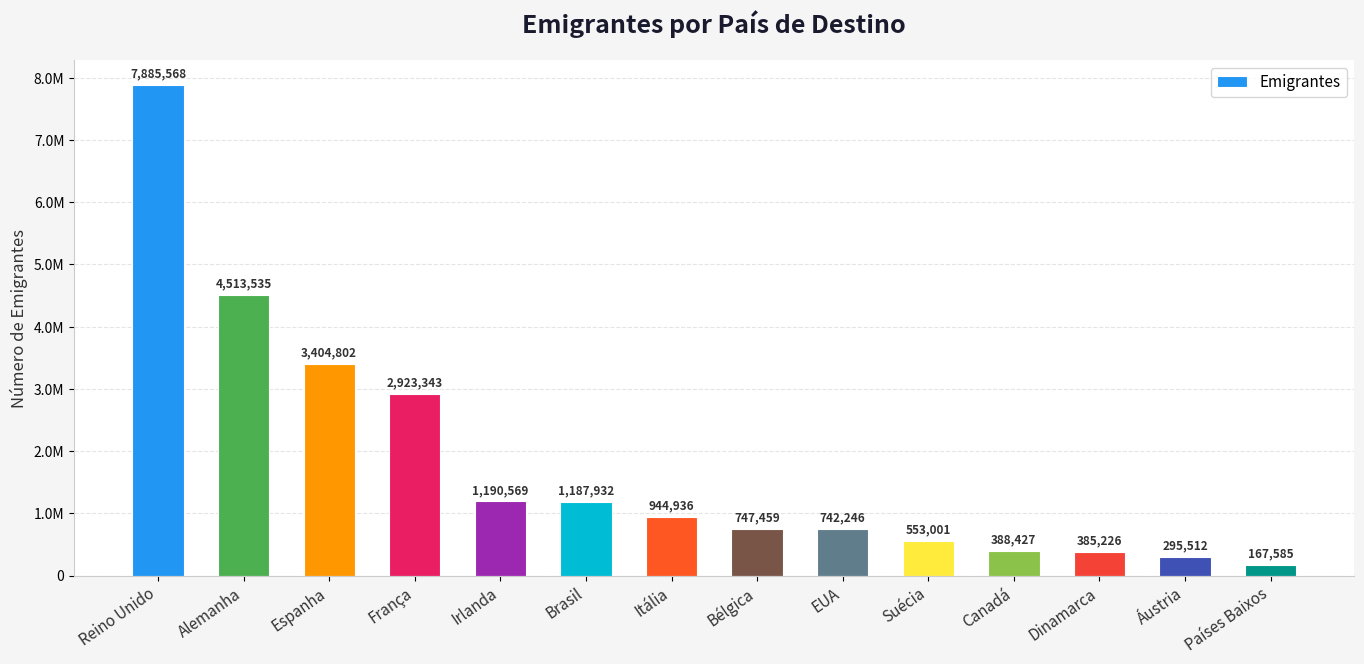

List the labels in order of value, largest first.

Reino Unido, Alemanha, Espanha, França, Irlanda, Brasil, Itália, Bélgica, EUA, Suécia, Canadá, Dinamarca, Áustria, Países Baixos